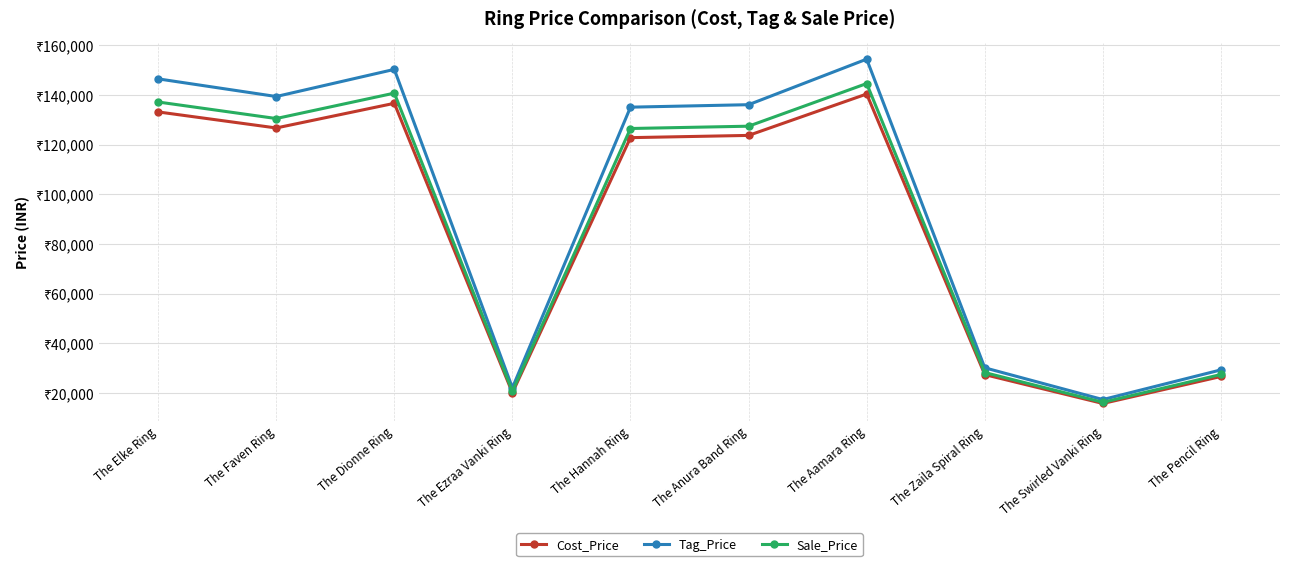

Rank the series by their maximum value, from lowest to highest.

Cost_Price, Sale_Price, Tag_Price